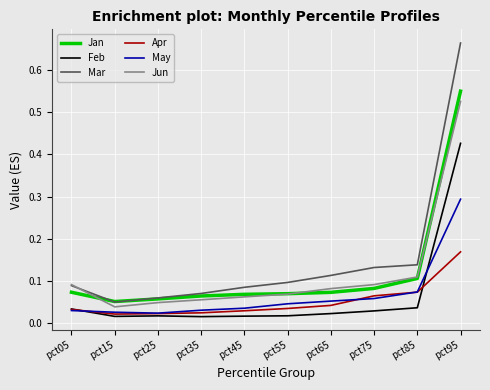

Which category has the highest value in the Mar series?

pct95